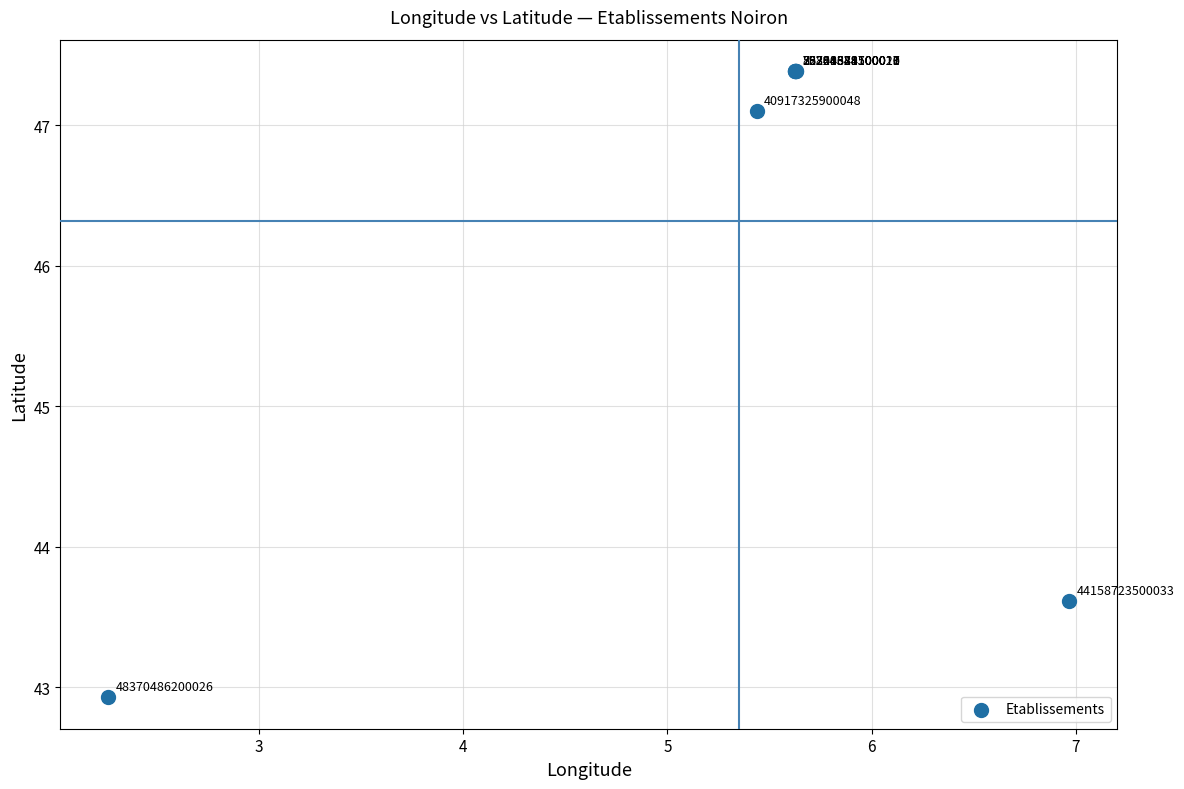

What Y value in the scatter plot is closest to 45?

43.6